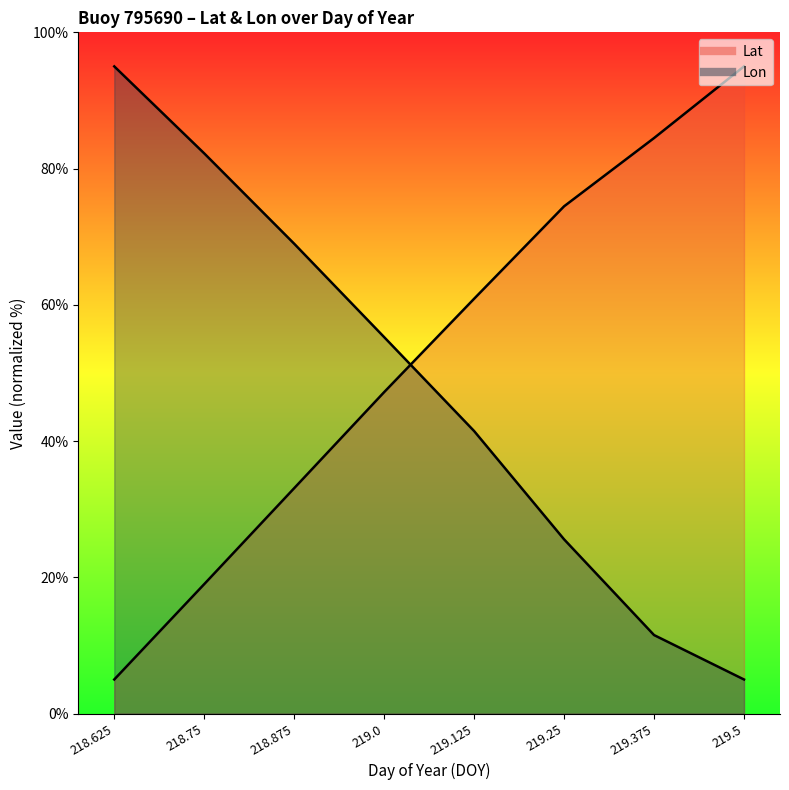

What is the difference between the Lat values at 219.125 and 219.25?

13.6